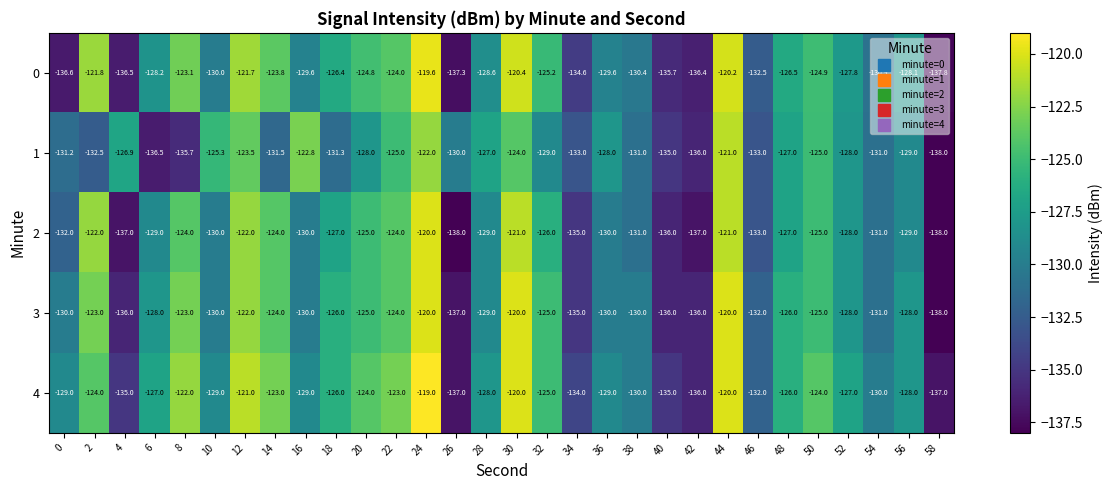

Count the number of data series in this chart.

5